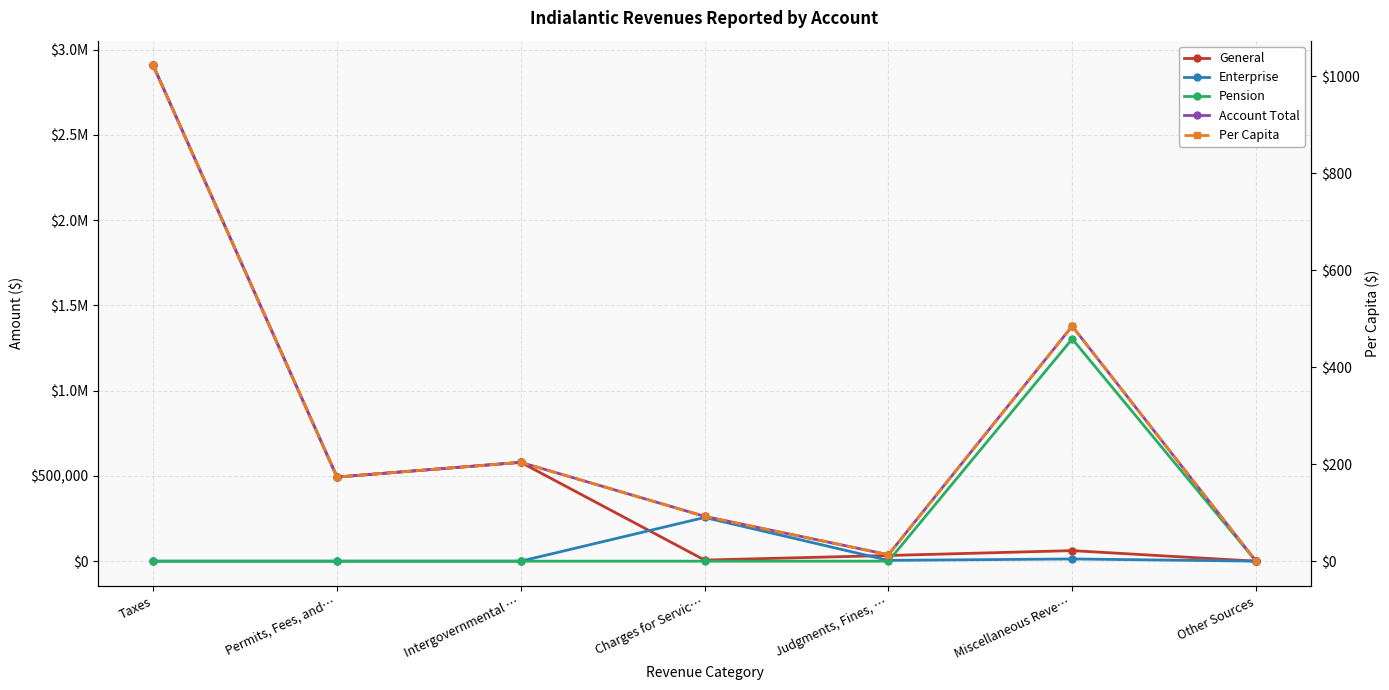

How many values in Enterprise are above zero?

4